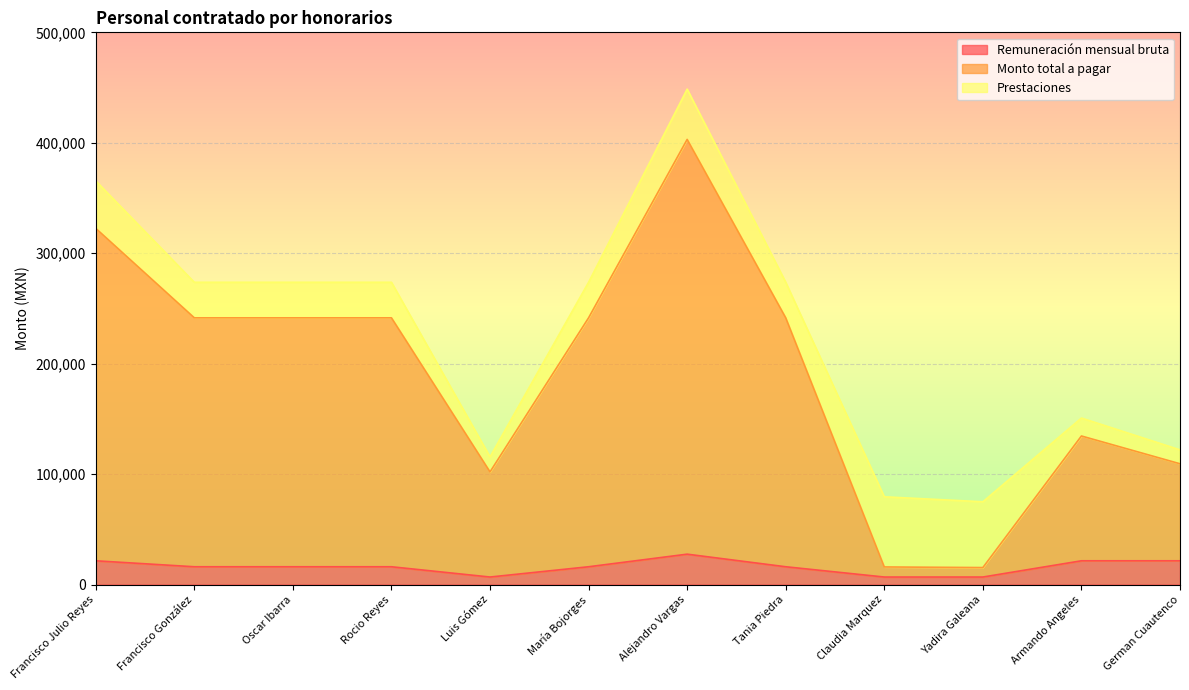

How many data points in Remuneración mensual bruta are above 16100?

4